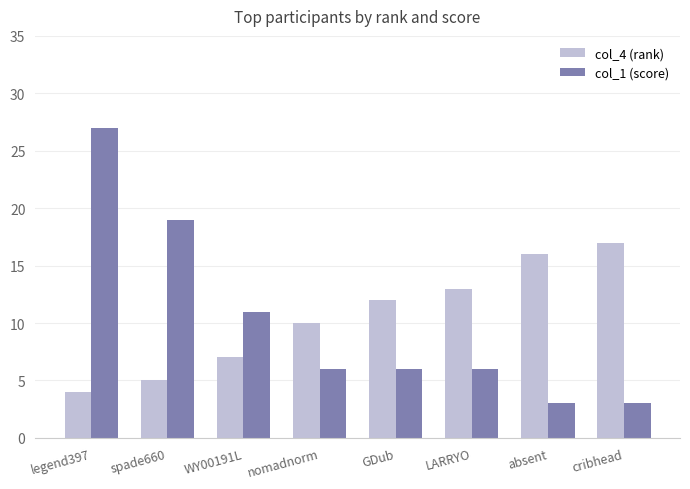

Are the bars horizontal?

No